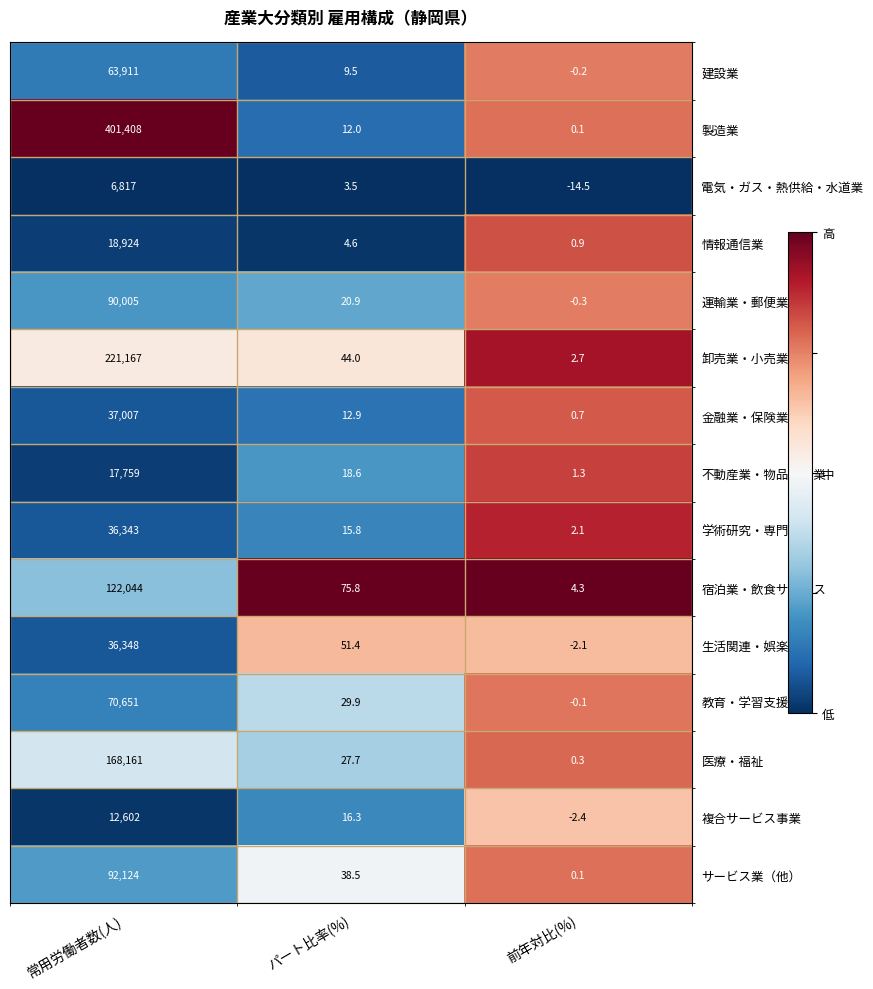

The value of 医療・福祉 at 常用労働者数(人) is 288470.7. True or false?

False